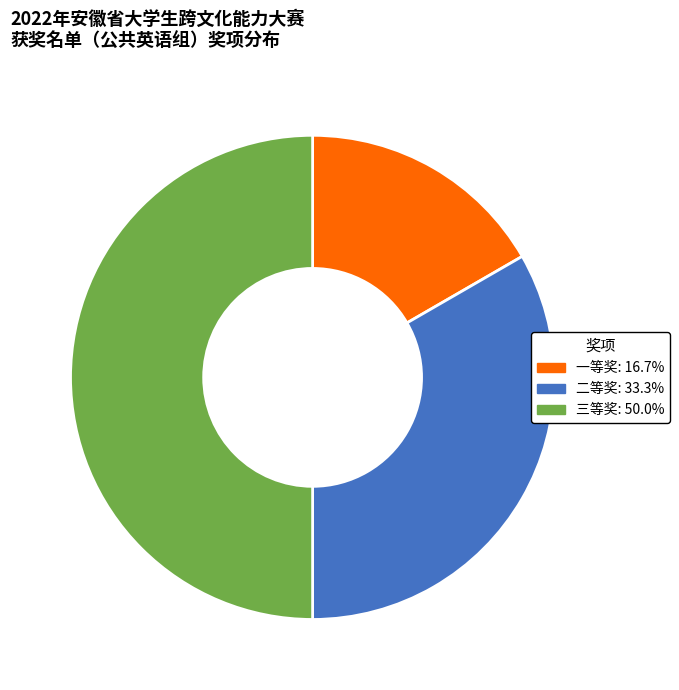

Which has a higher value, 二等奖 or 三等奖?

三等奖